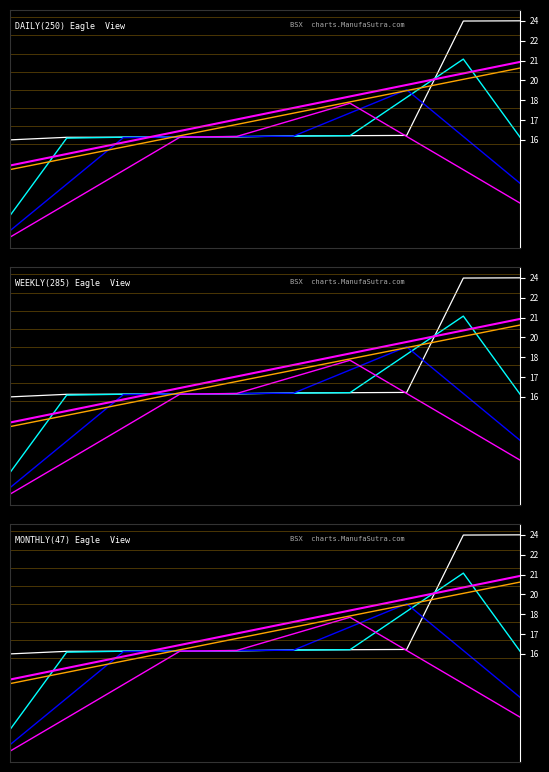

Where do Trend-2% and EMA3 first cross each other?

0 and 1